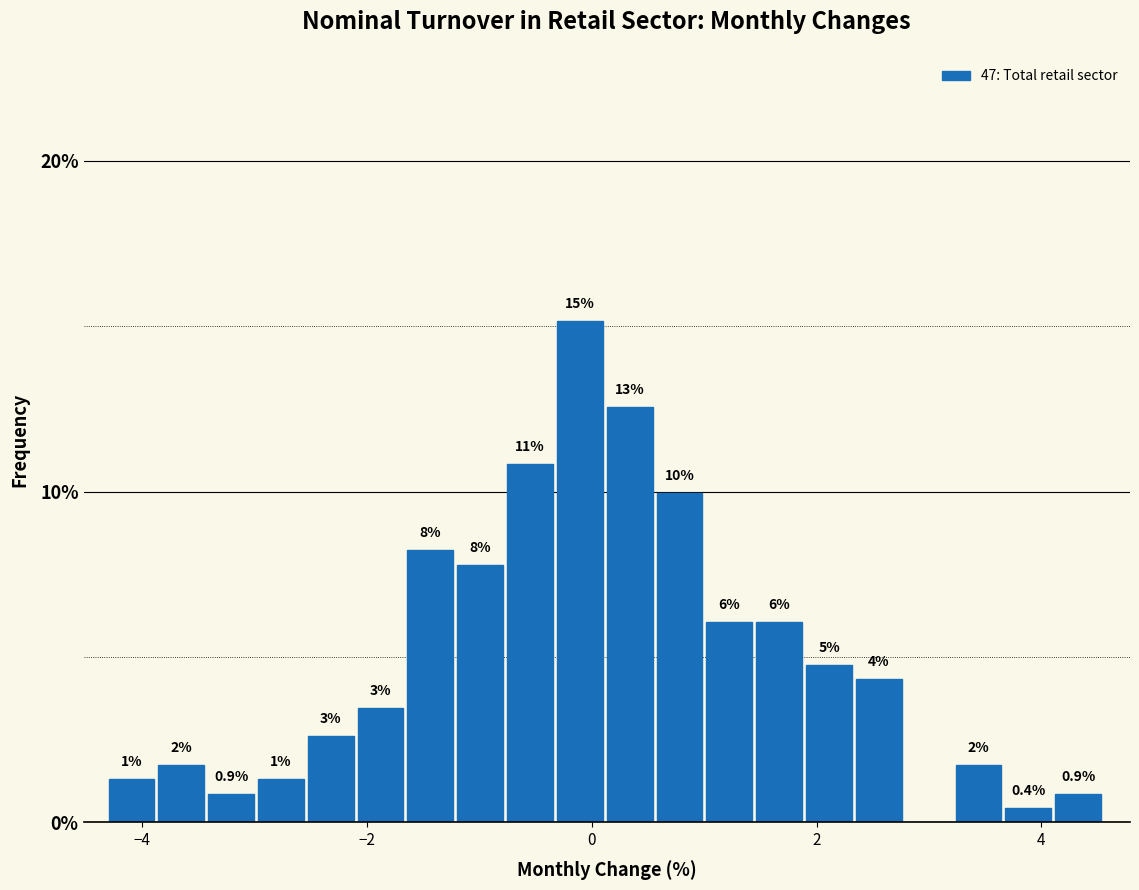

Read against the x-axis, roughly where is the centre of the tallest bar?

-0.2